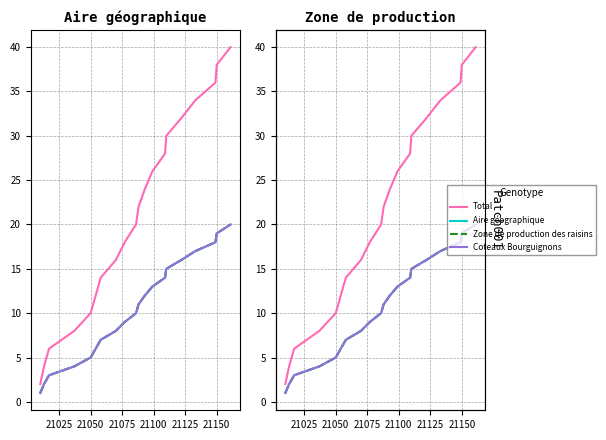

Is it true that Aire géographique equals 2 at 21000?

False